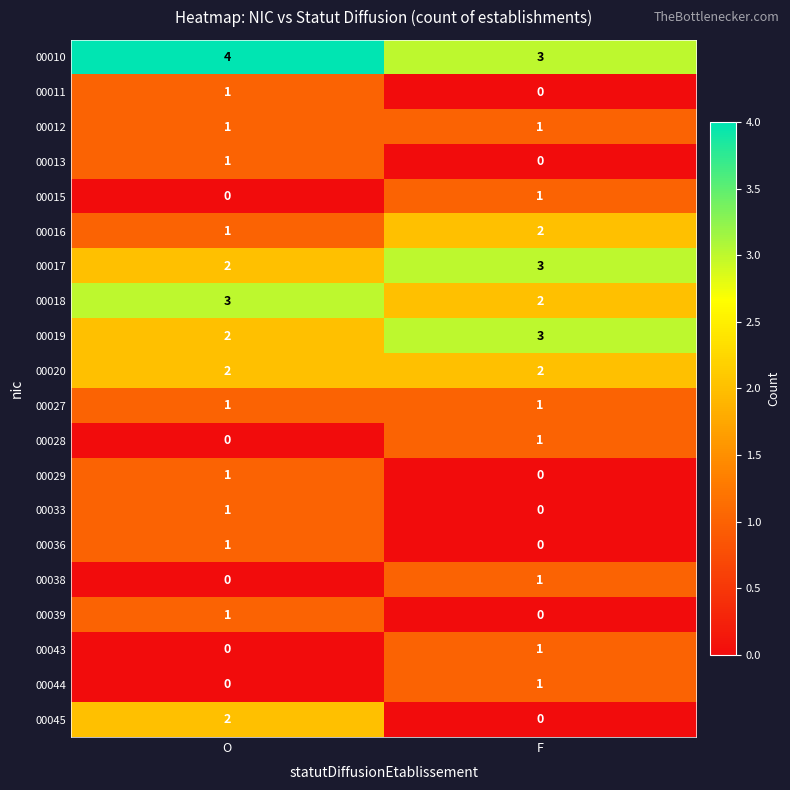

The value of 00015 at F is 2. True or false?

False